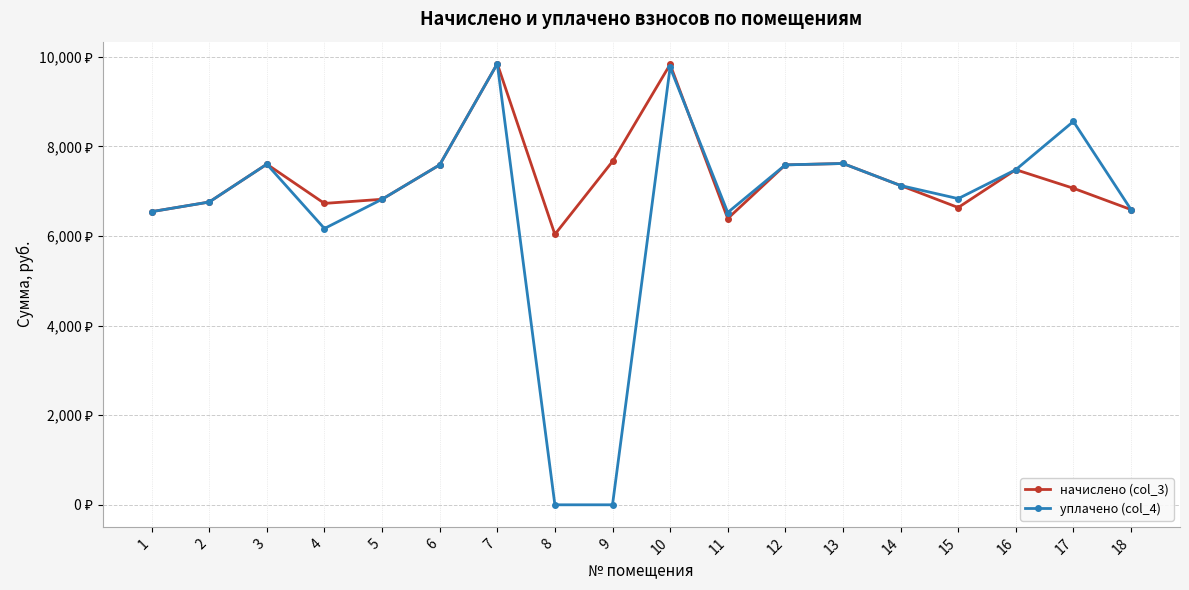

What are all the series names shown in the legend?

начислено (col_3), уплачено (col_4)